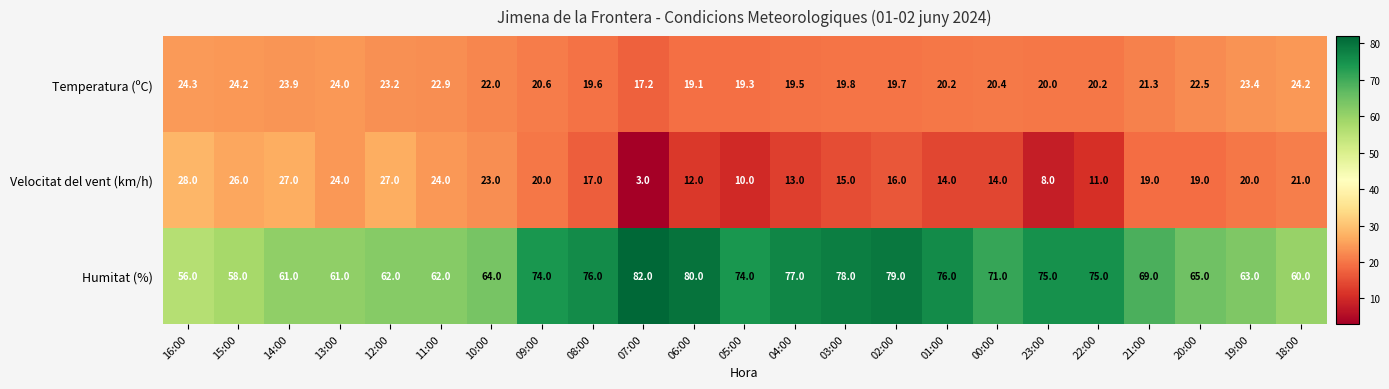

What is the sum of all Velocitat del vent (km/h) values?

411.0